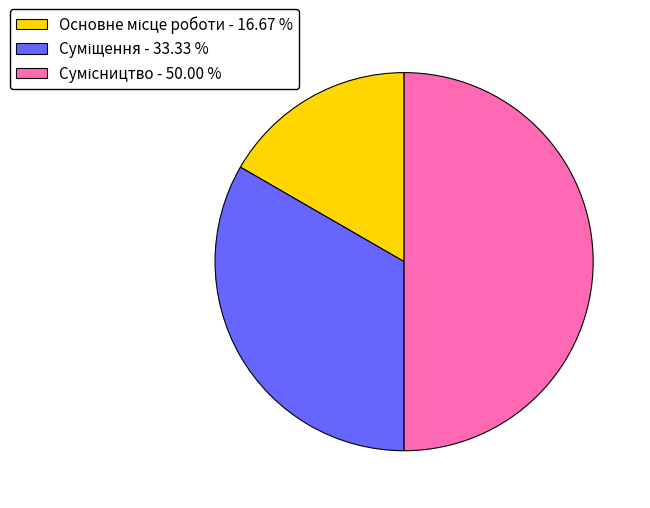

True or false: Сумісництво accounts for 43% of the total.

False